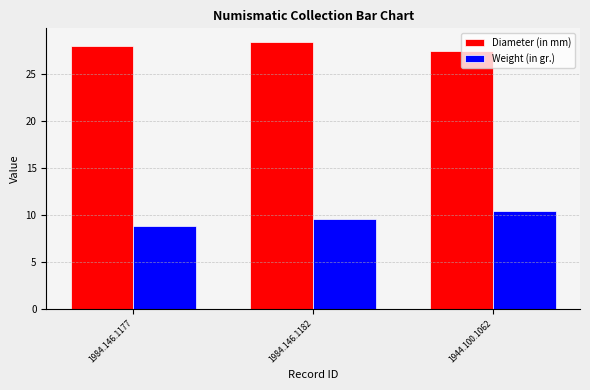

What is the maximum value for Weight (in gr.)?

10.4